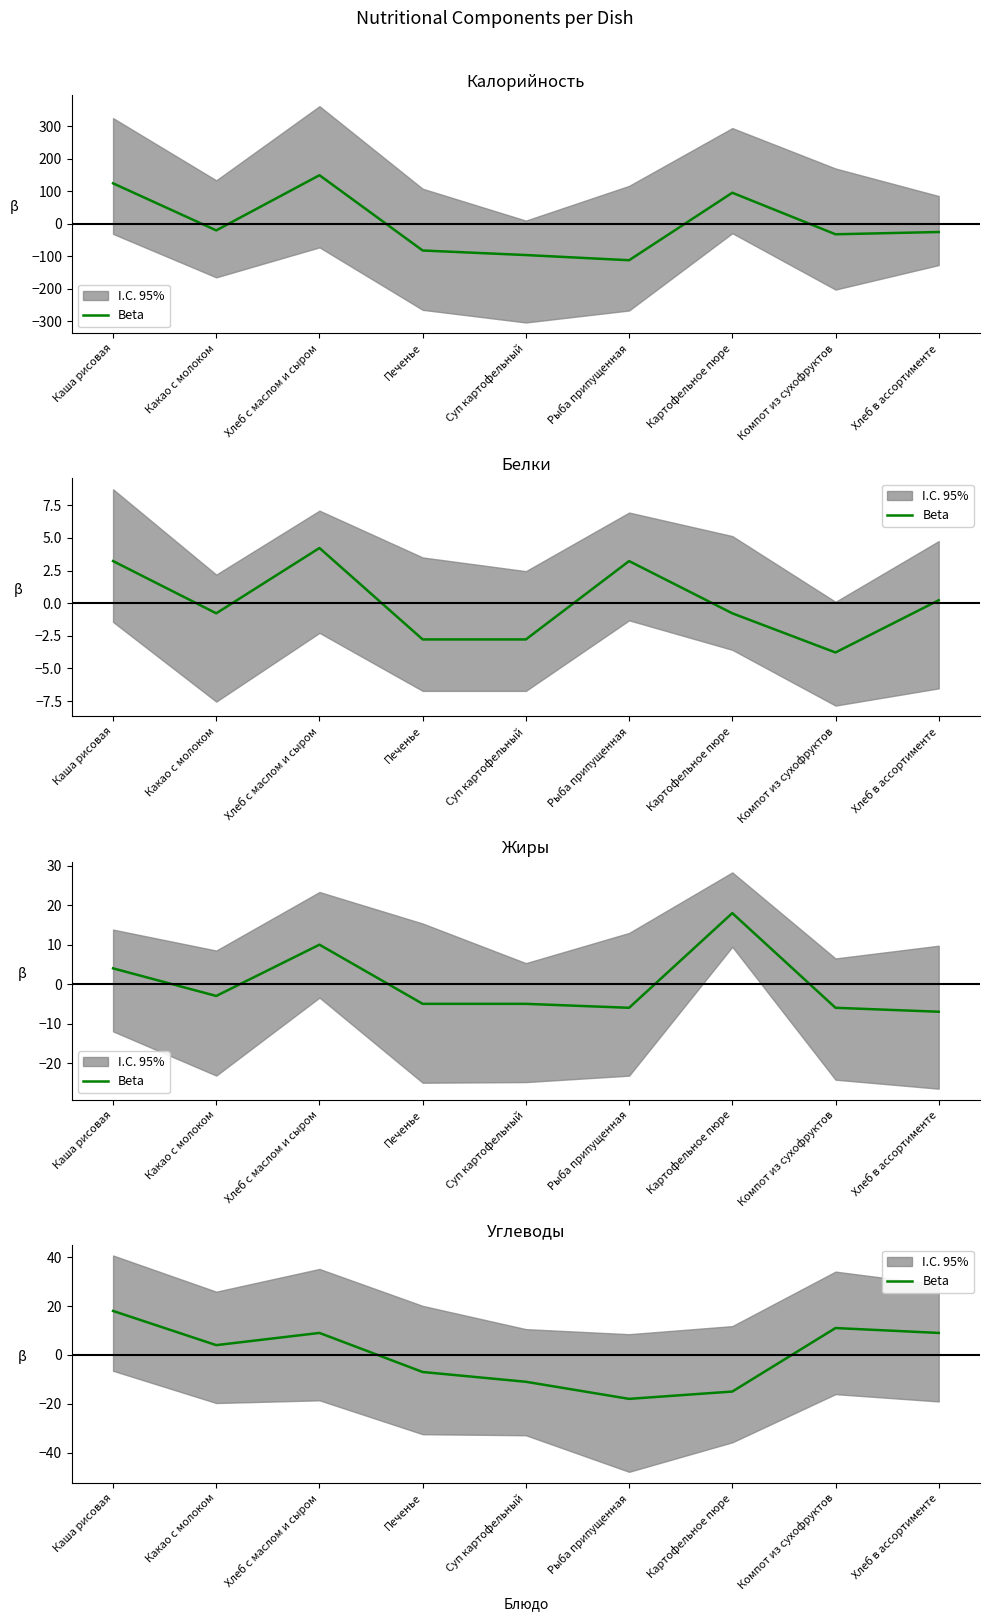

True or false: there are more than 0 points higher than both neighbors.

True